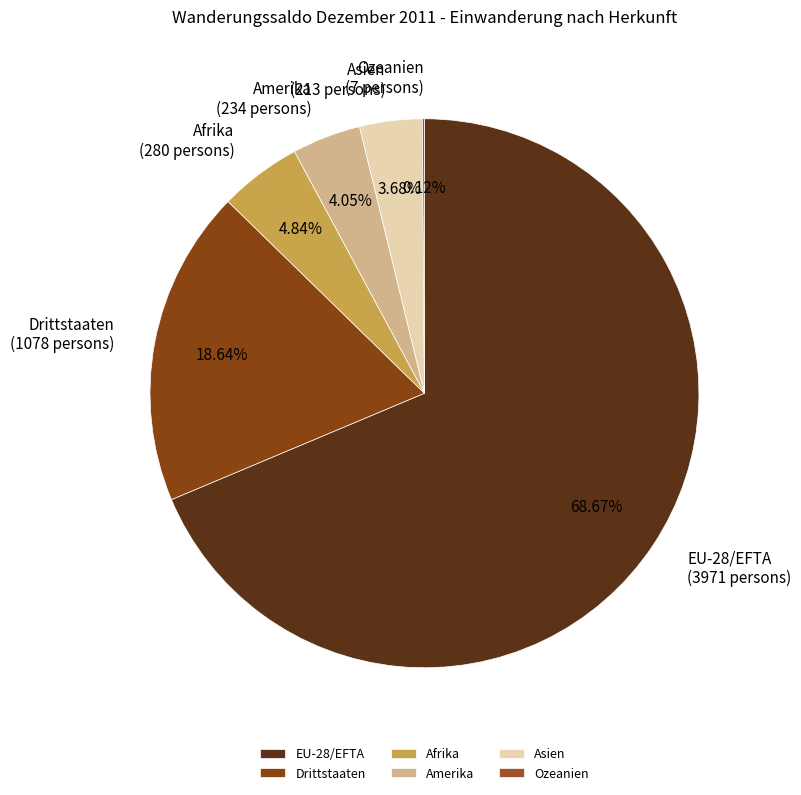

Combined, what portion of the pie is Asien and Afrika?

8.5%